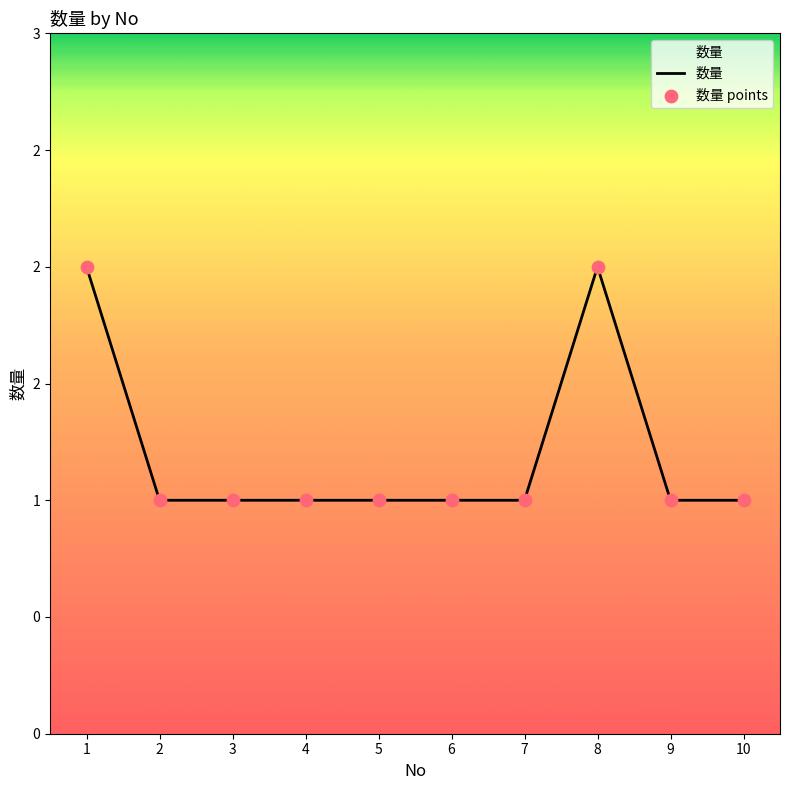

What is the ratio of the value at 9 to the value at 1?

0.5